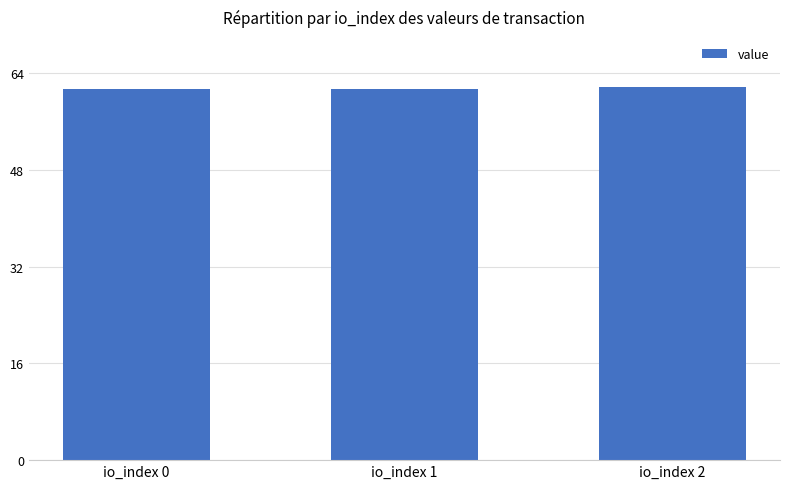

What is the value of the 3rd bar from the left?

61.8